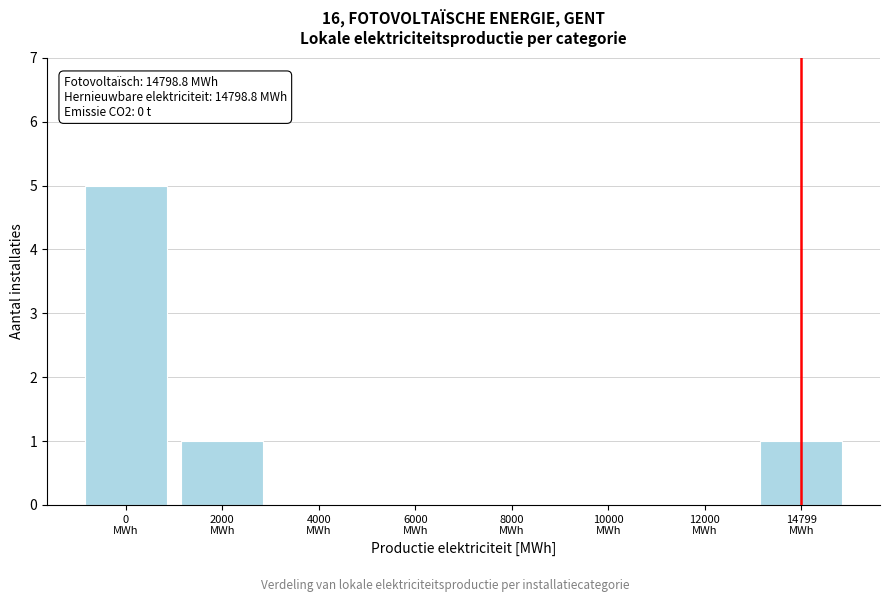

What is the sum of all values?

7